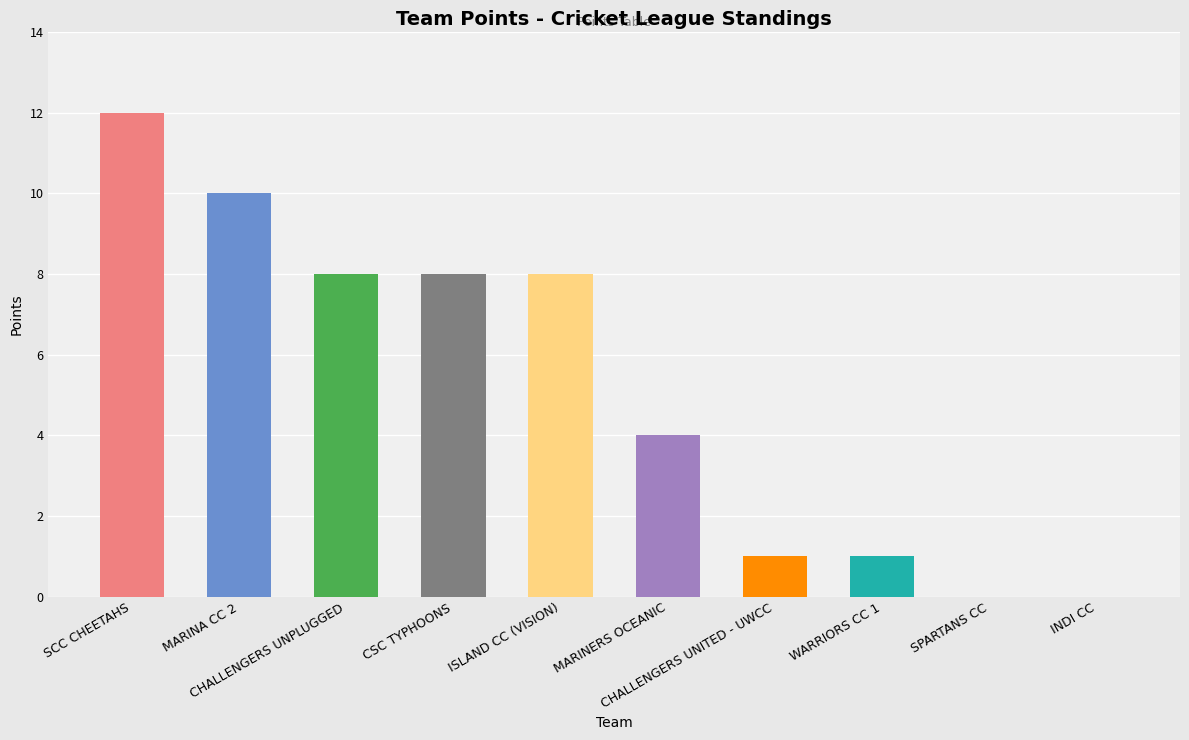

What is the change in value from CHALLENGERS UNITED - UWCC to SPARTANS CC?

-1